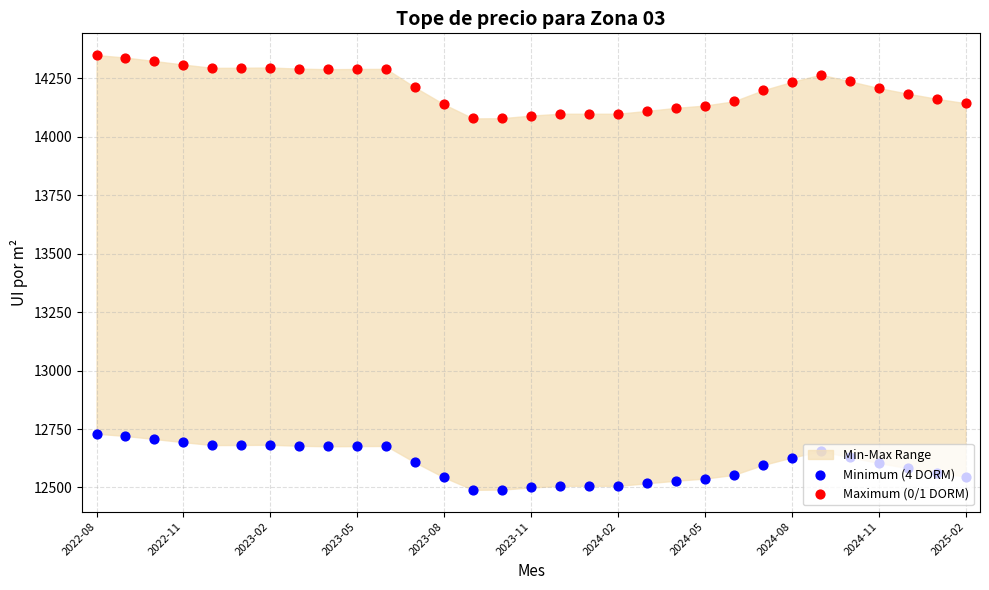

At which category is the sum across all series the highest?

2022-08